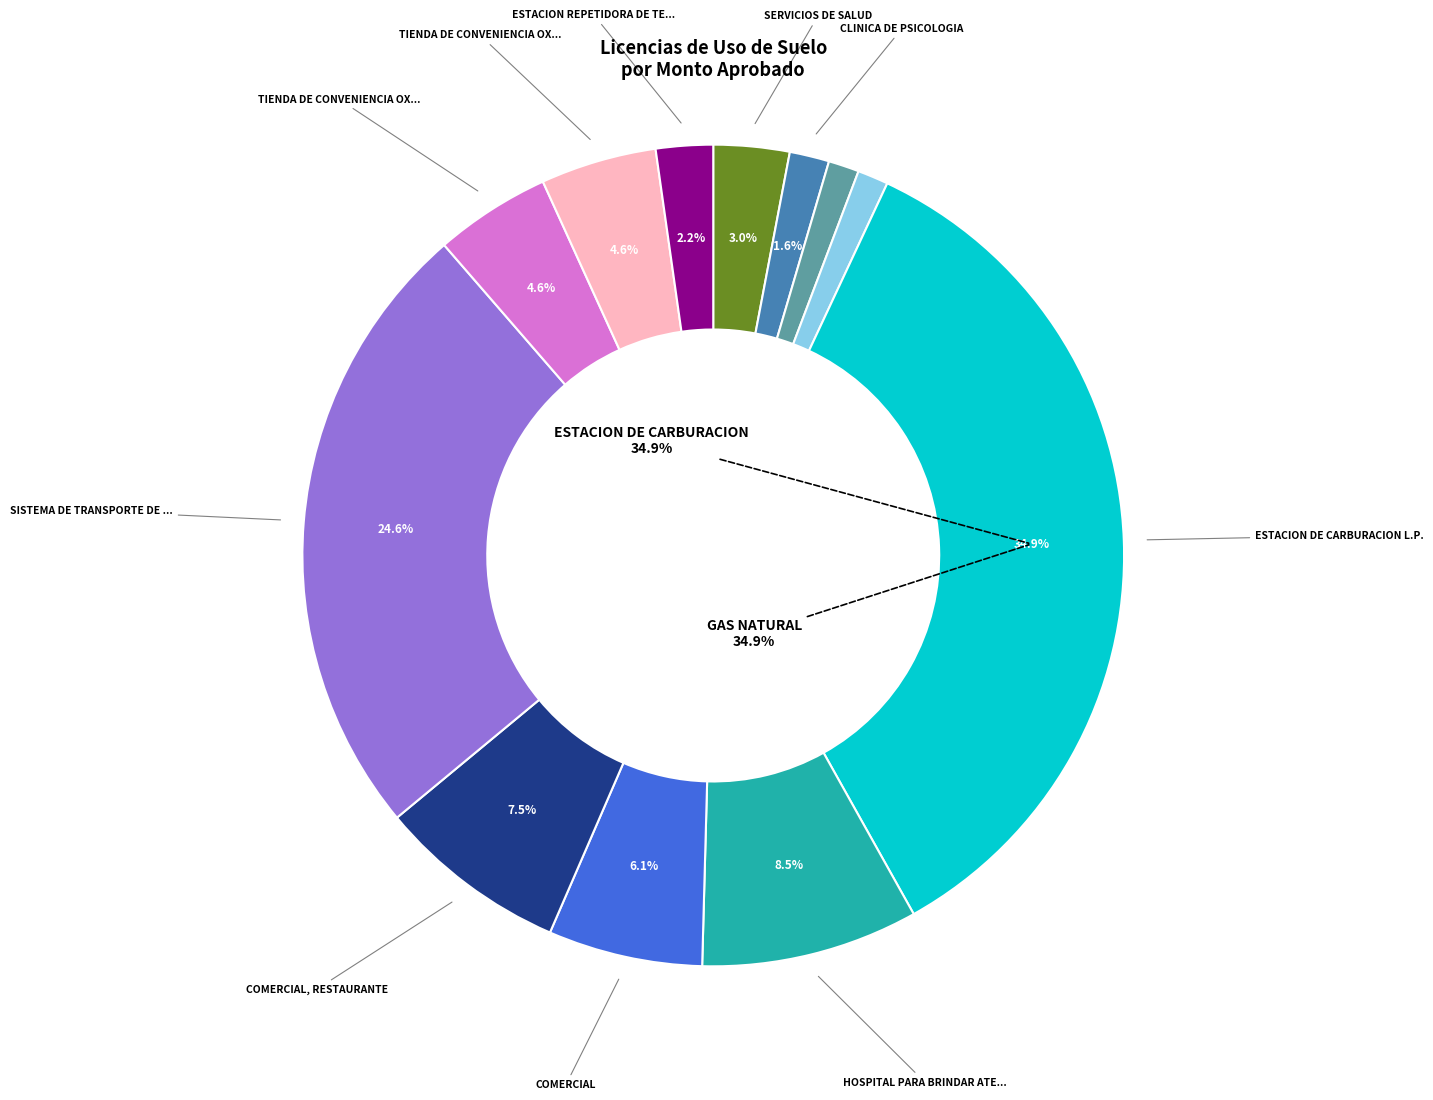

Is there a majority slice in this chart?

No